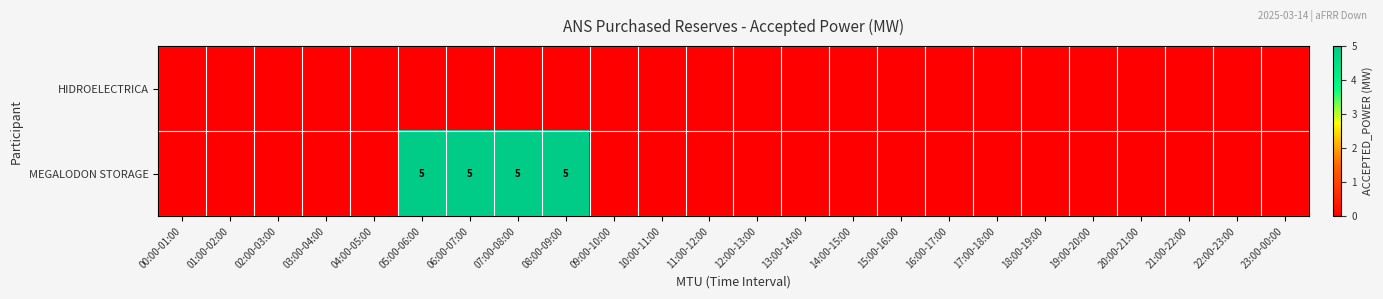

True or false: MEGALODON STORAGE has a value of 5 at 05:00-06:00.

True